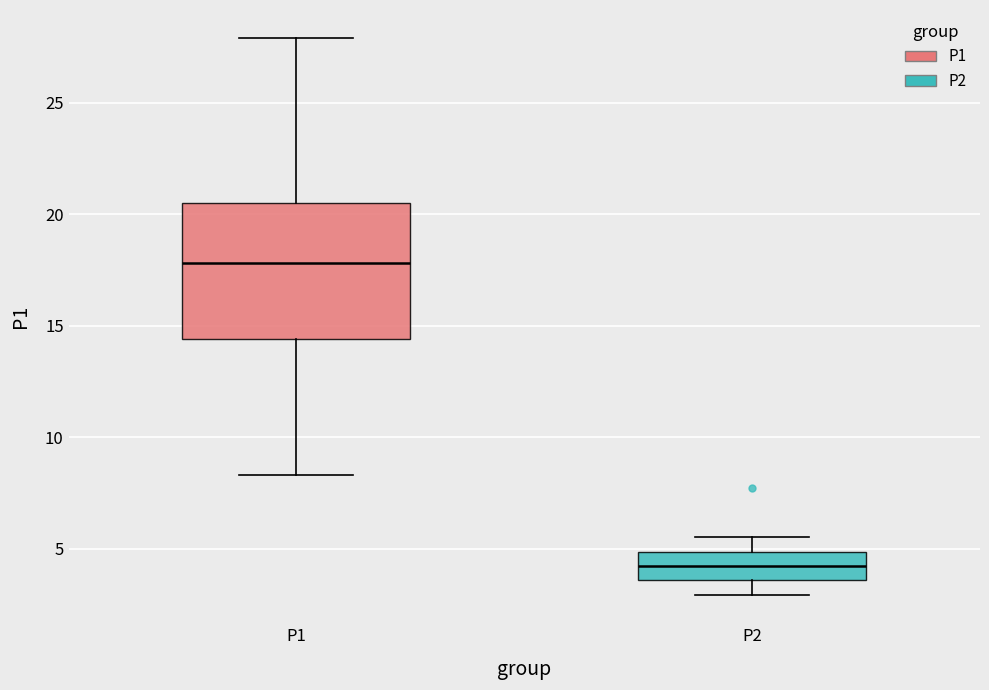

Reading left to right, transcribe this box plot: for each box, give where its median line is, the range the box spans, and where its two whiskers end, as read against the y-axis. The values are not printed on the chart, so give them approximately, as read against the axis.

P1: median 18.0, box 14.5 to 20.5, whiskers 8.5 to 28.0
P2: median 4.0, box 3.5 to 5.0, whiskers 3.0 to 5.5